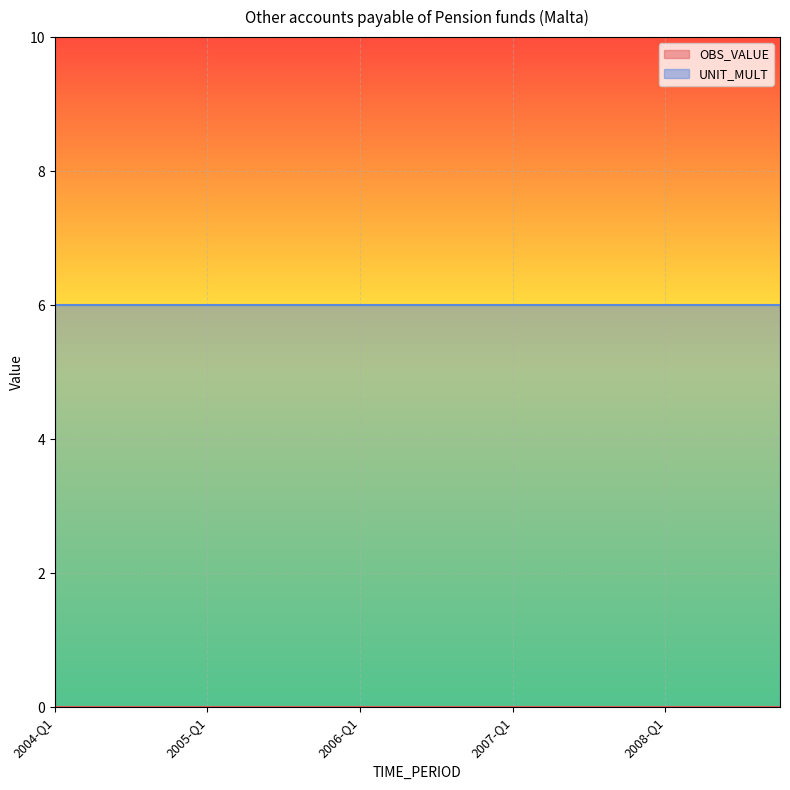

What is the total value across all series at 2005-Q2?

6